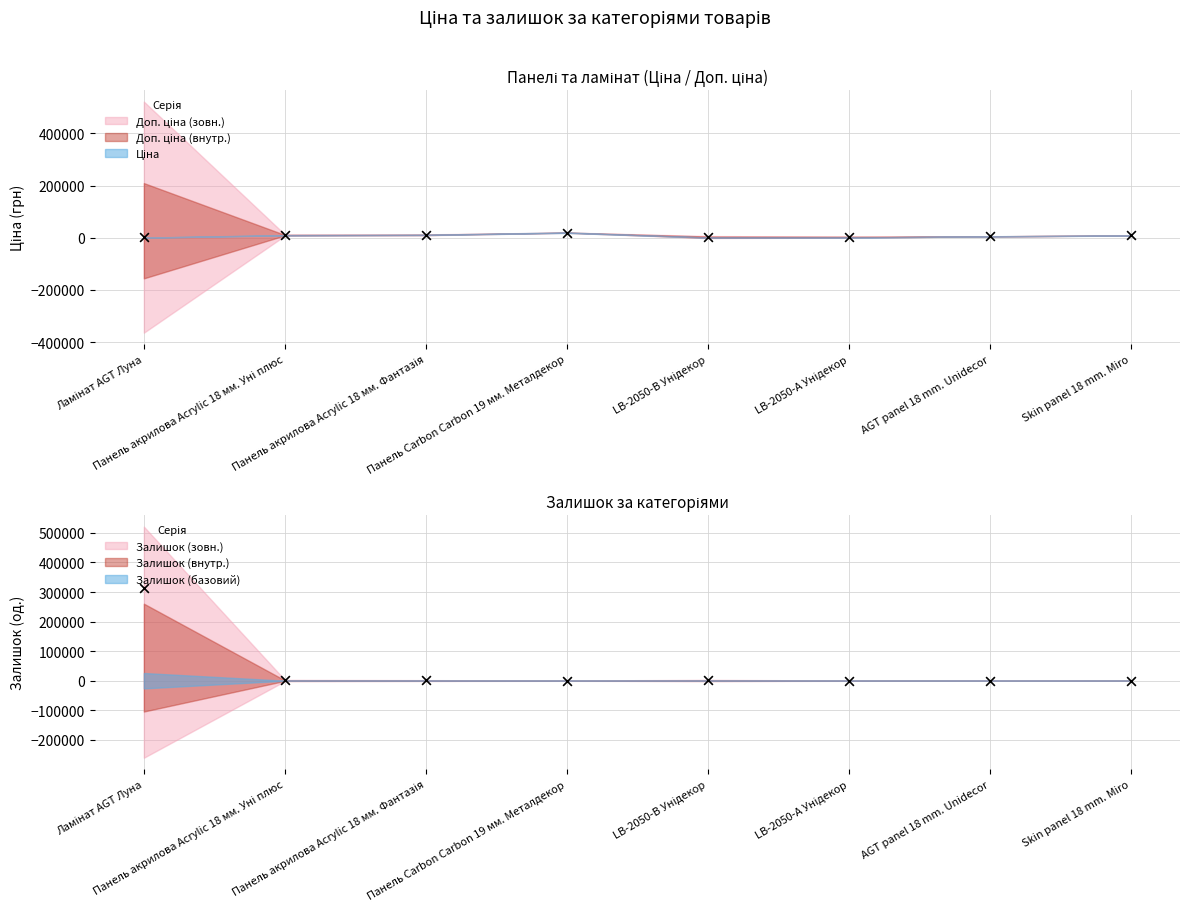

Which series reaches the maximum Y coordinate?

Залишок